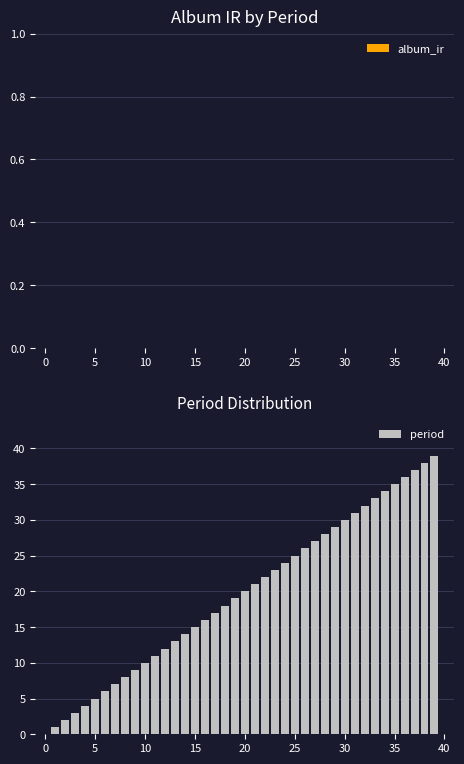

What is the greatest value displayed?

39